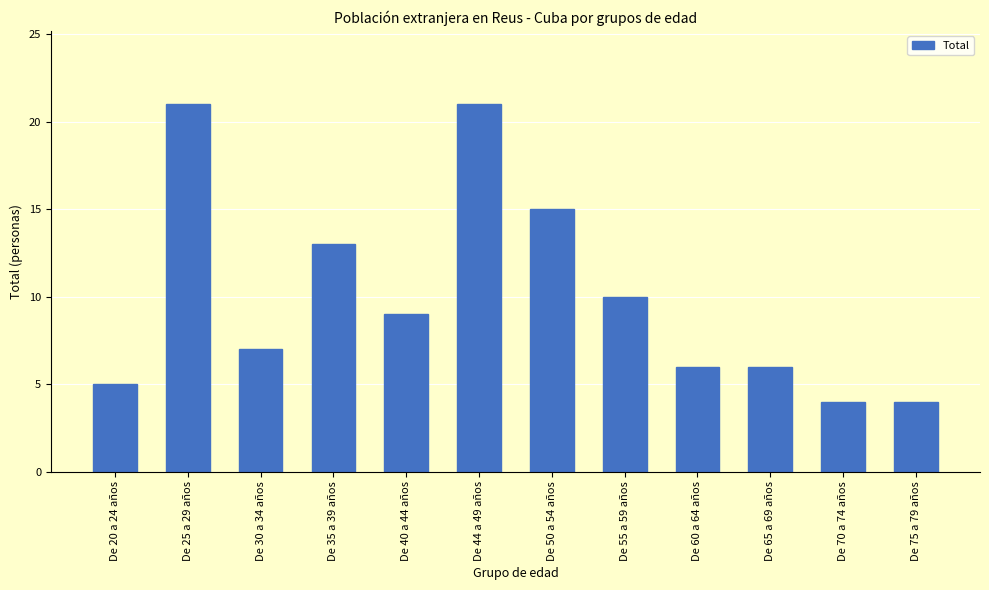

How many bars are there in total?

12